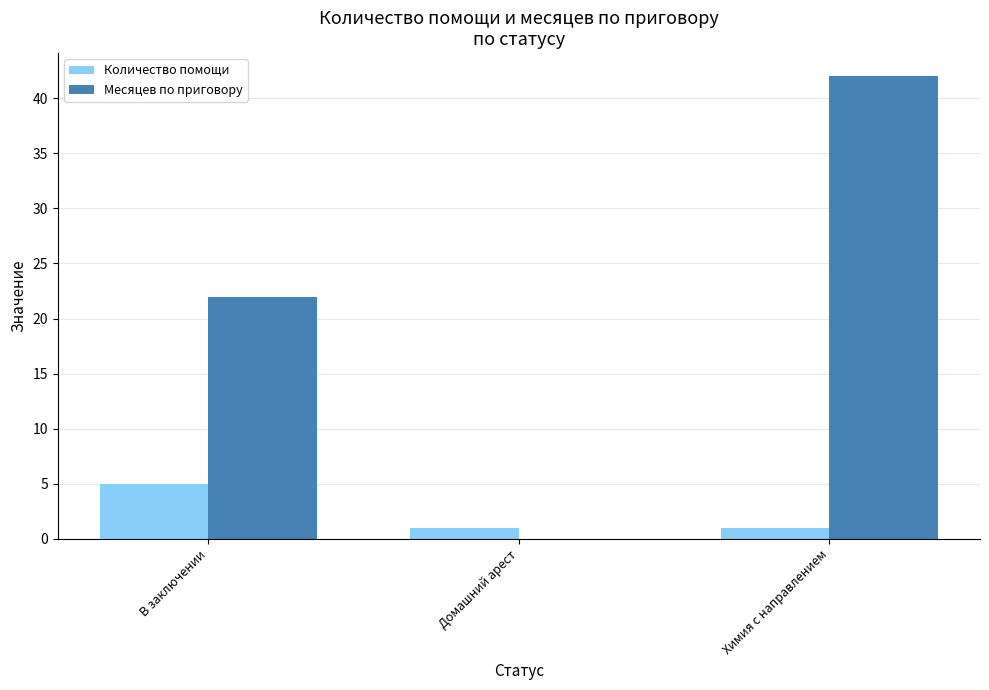

Reading left to right, transcribe all the data shown in this chart.

Количество помощи: В заключении=5	Домашний арест=1	Химия с направлением=1
Месяцев по приговору: В заключении=22	Домашний арест=0	Химия с направлением=42